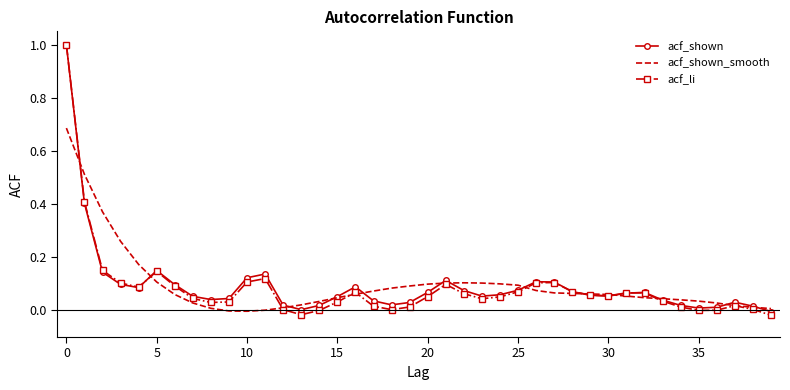

In acf_shown, how many points are lower than both neighbors (excluding endpoints)?

7